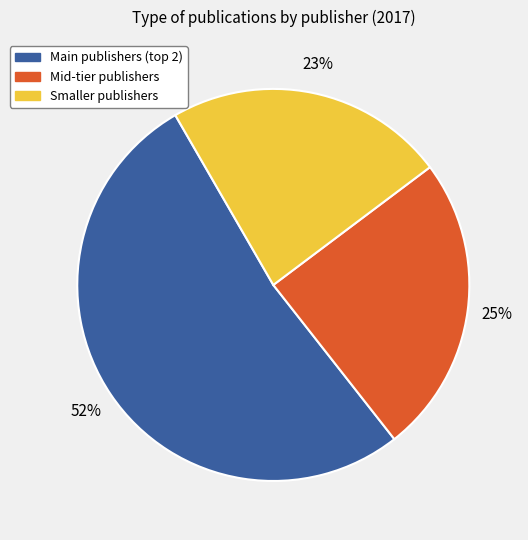

Is there any slice that represents more than half of the pie?

Yes